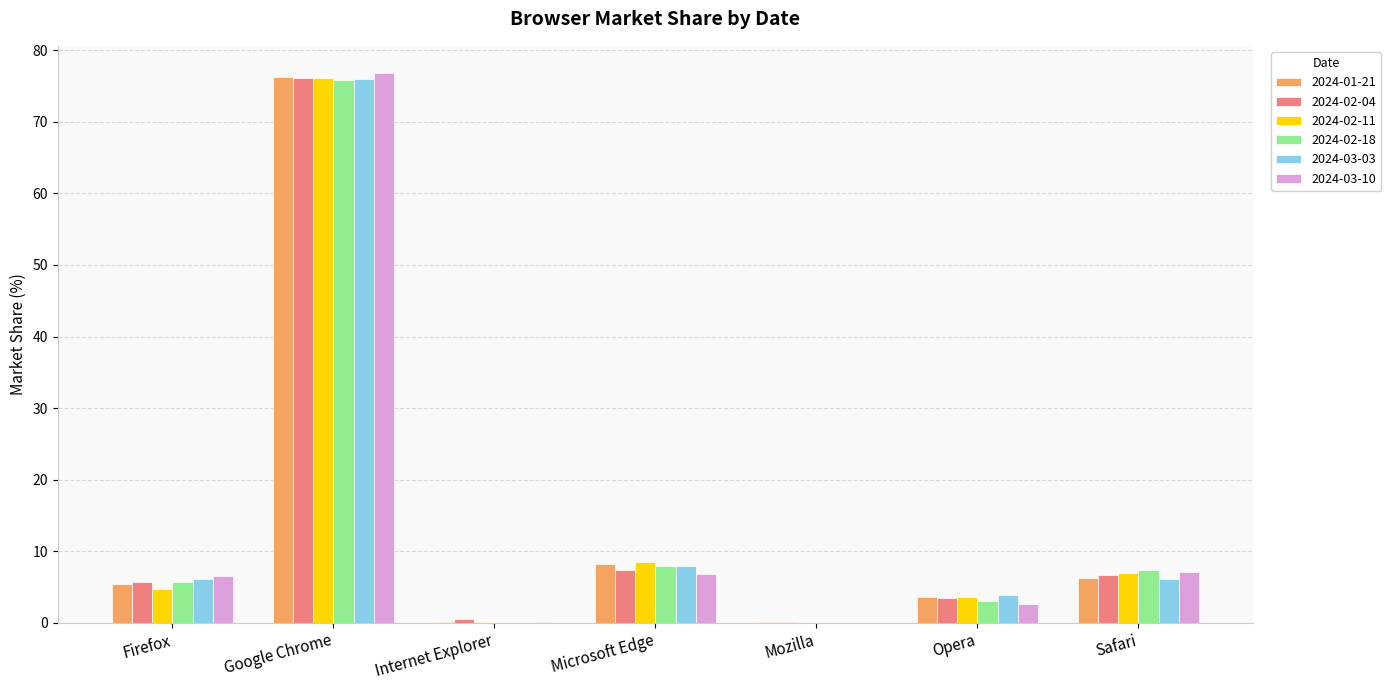

The value of 2024-02-11 at Google Chrome is 76.1. True or false?

True